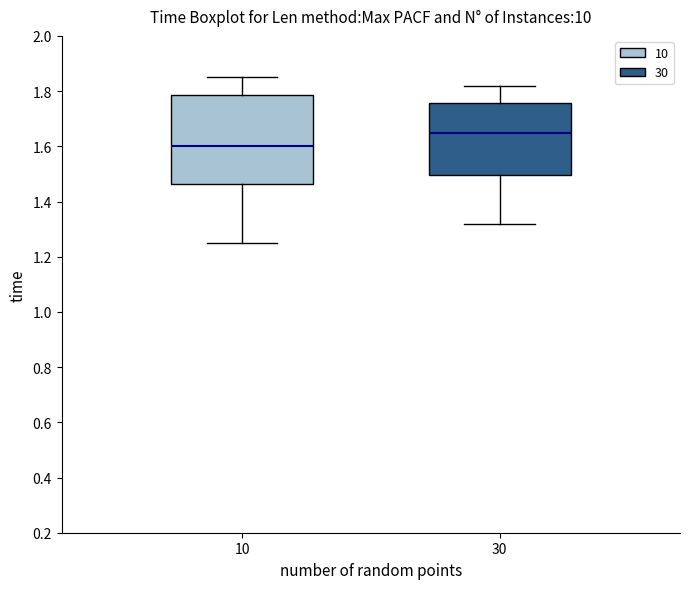

Comparing the boxes themselves (not the whiskers), which one is the tallest?

10